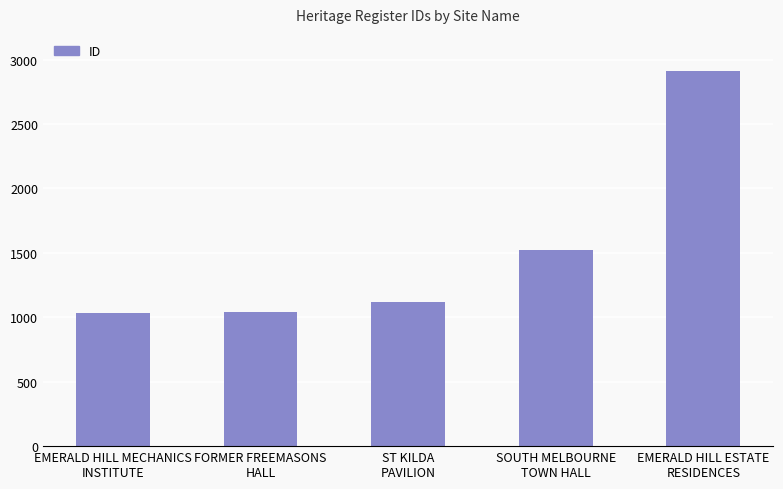

How many values are below 1117?

2